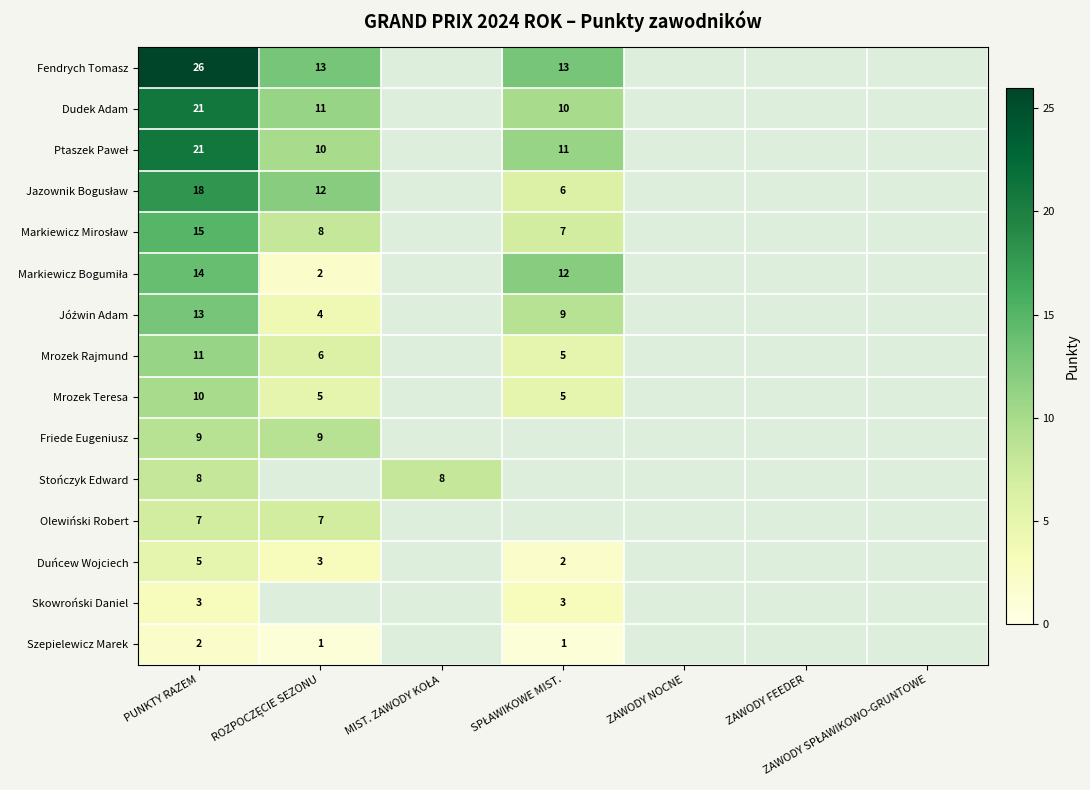

At how many categories does at least one series exceed 10?

3